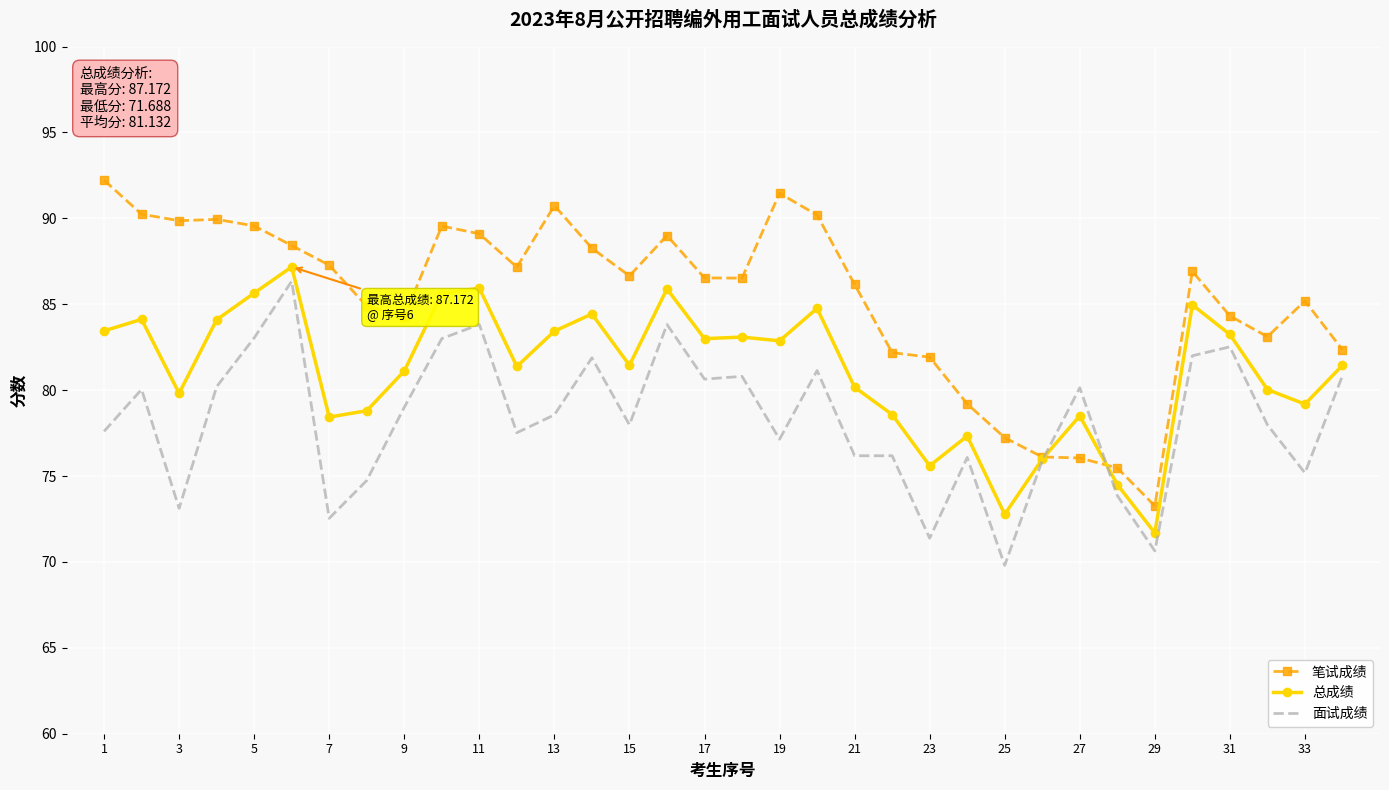

Rank the series by their average value, from lowest to highest.

面试成绩, 总成绩, 笔试成绩